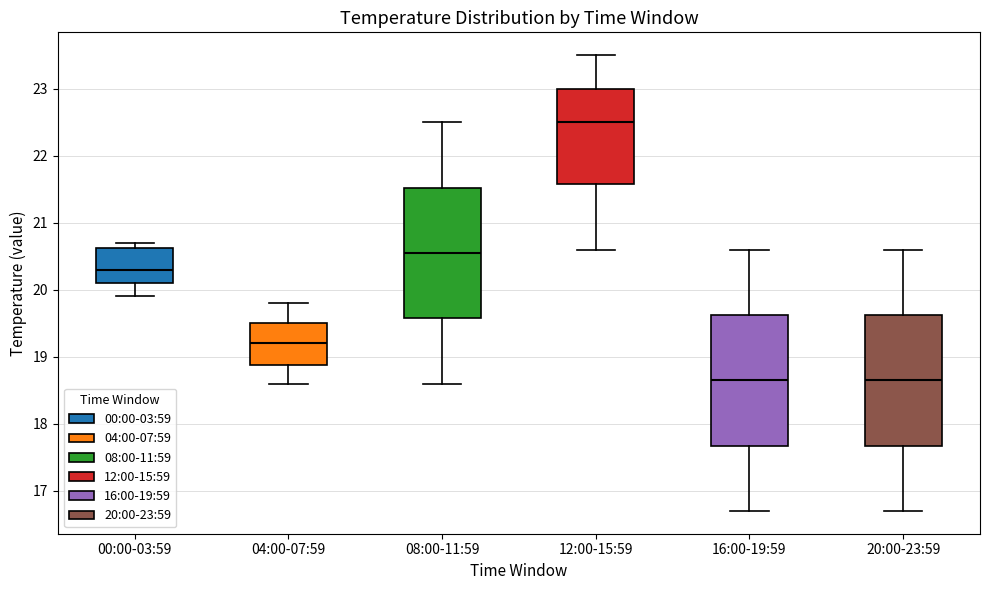

Reading left to right, read every box against the y-axis: the position of its median line, the range the box covers, and the ends of its whiskers. The values are not printed on the chart, so give them approximately, as read against the axis.

00:00-03:59: median 20.3, box 20.1 to 20.6, whiskers 19.9 to 20.7
04:00-07:59: median 19.2, box 18.9 to 19.5, whiskers 18.6 to 19.8
08:00-11:59: median 20.6, box 19.6 to 21.5, whiskers 18.6 to 22.5
12:00-15:59: median 22.5, box 21.6 to 23.0, whiskers 20.6 to 23.5
16:00-19:59: median 18.7, box 17.7 to 19.6, whiskers 16.7 to 20.6
20:00-23:59: median 18.7, box 17.7 to 19.6, whiskers 16.7 to 20.6